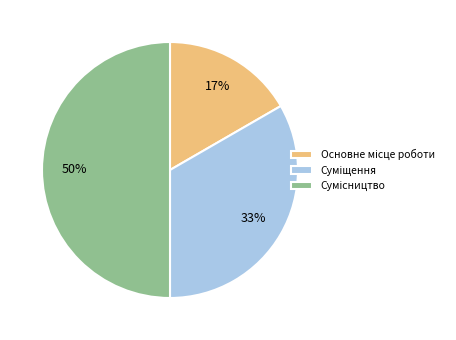

To the nearest percent, what is the average slice percentage?

33%